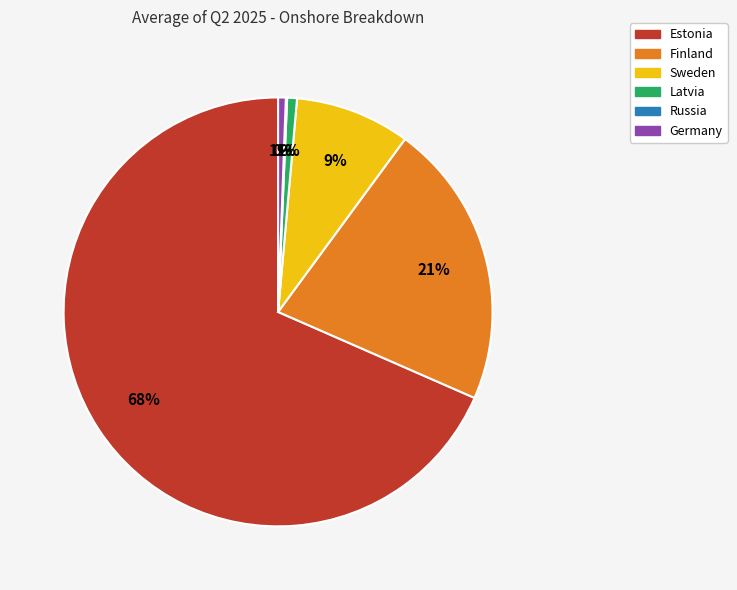

True or false: Latvia accounts for 11% of the total.

False